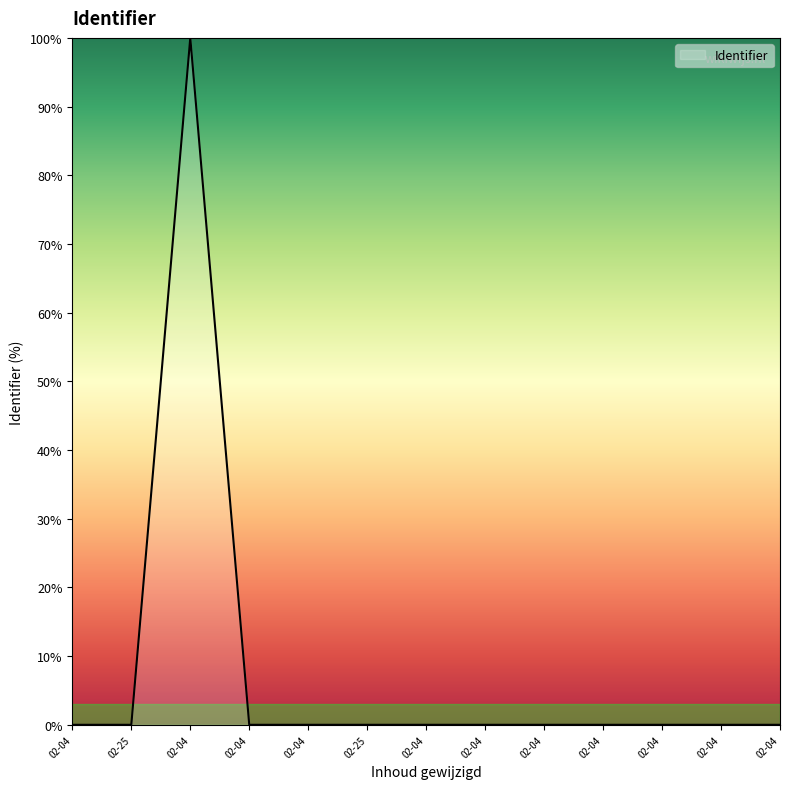

At which category does the data reach its first local peak?

02-04